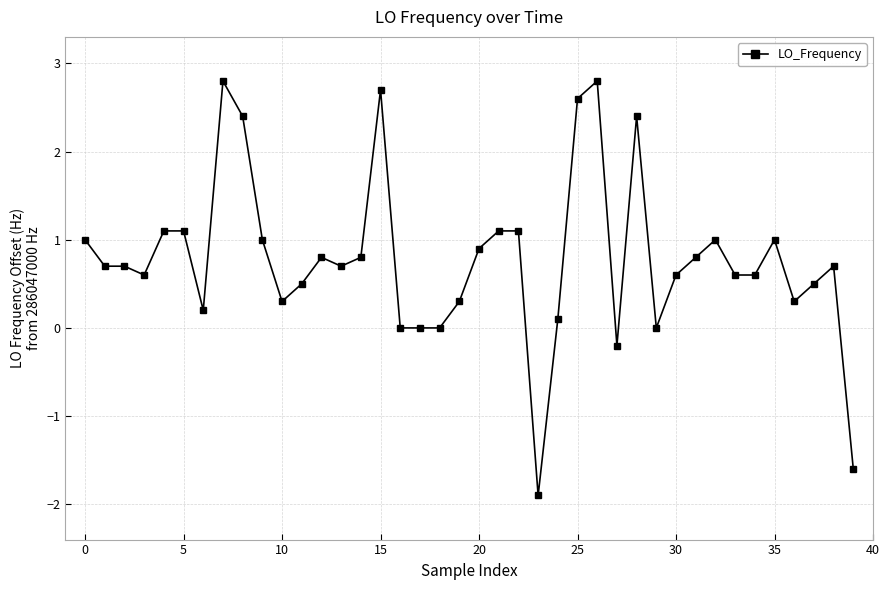

What is the average value?

0.8